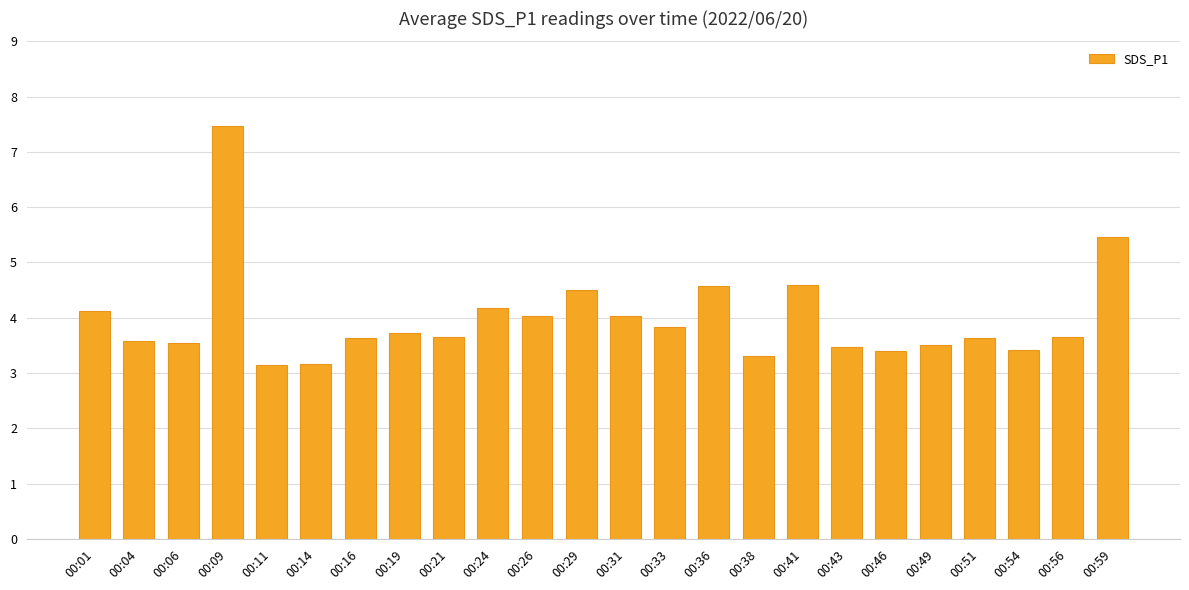

What is the greatest value displayed?

7.5